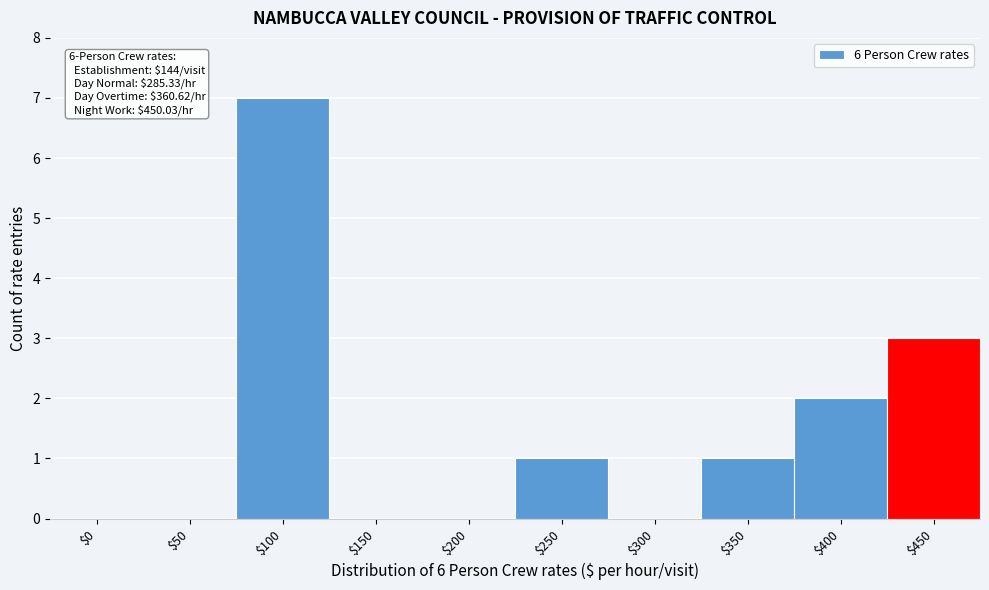

True or false: the data shows 3 at $200.

False